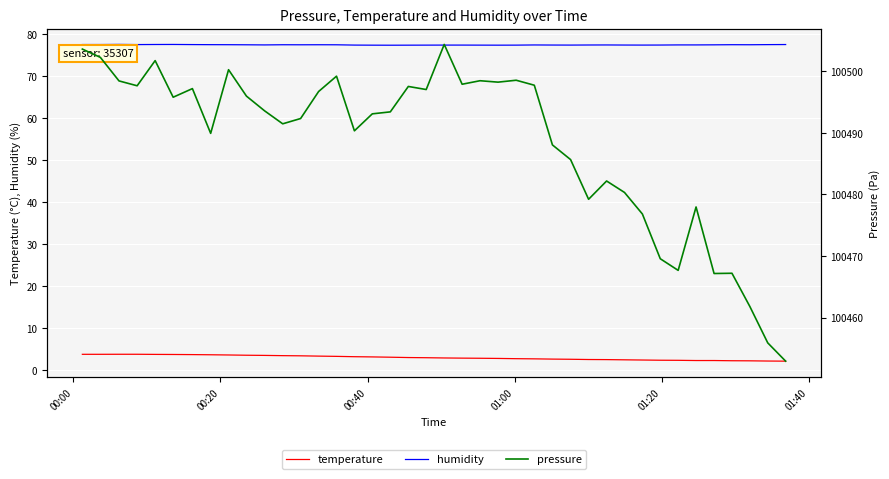

True or false: humidity and temperature intersect in this chart.

False